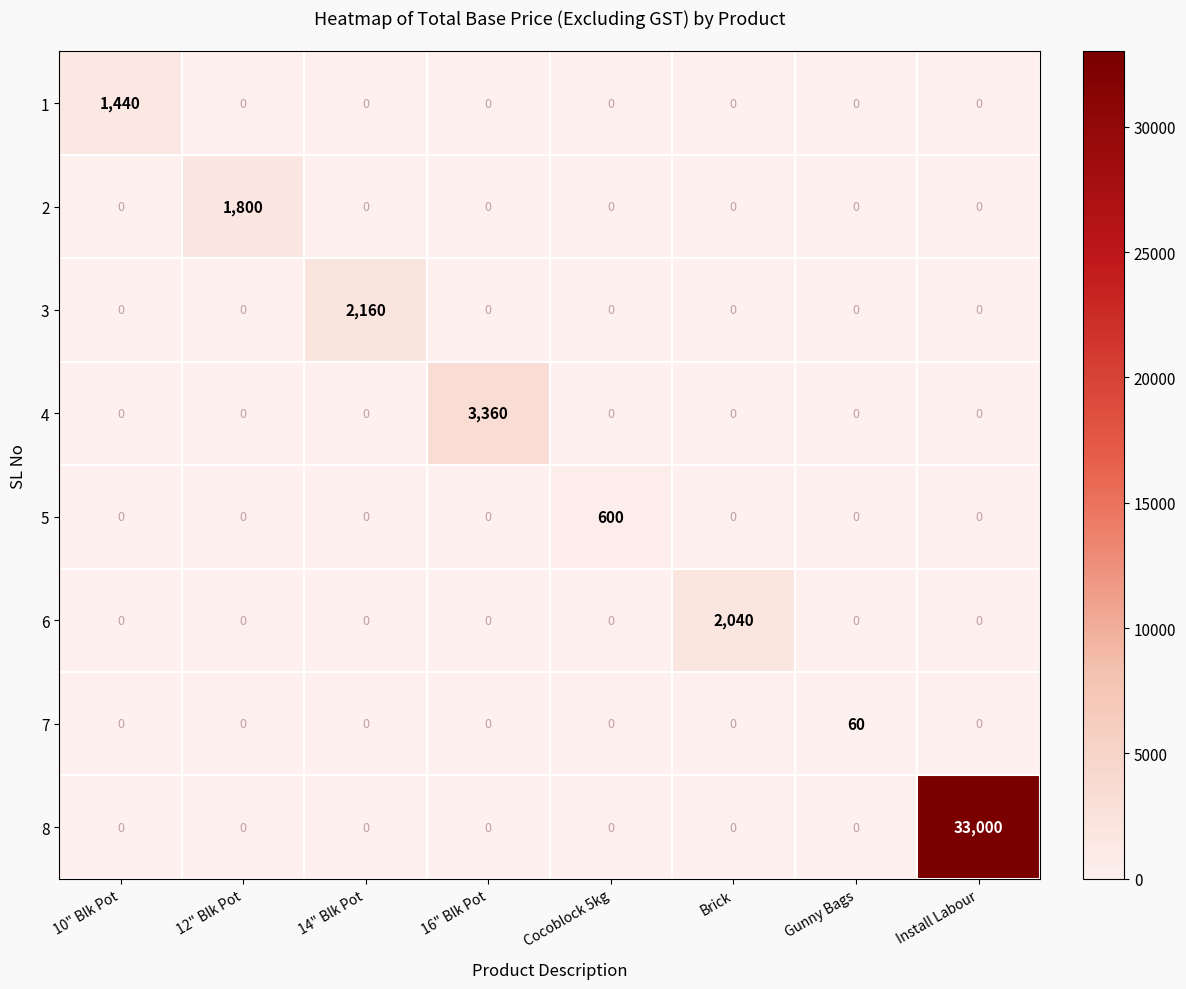

Rank the series by their maximum value, from lowest to highest.

7, 5, 1, 2, 6, 3, 4, 8